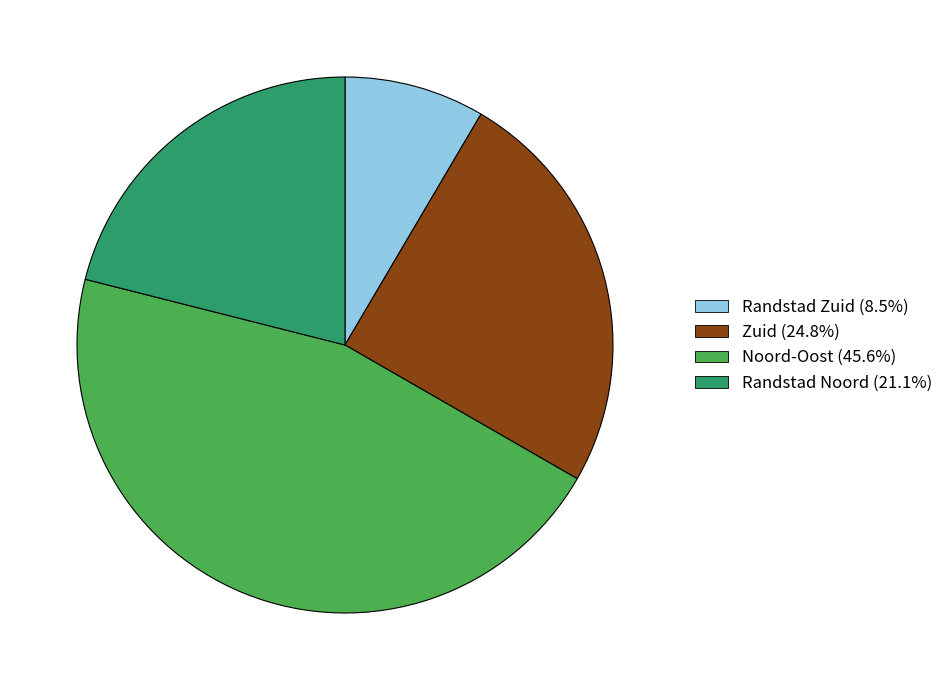

Do Zuid and Noord-Oost together represent more than half of the pie?

Yes